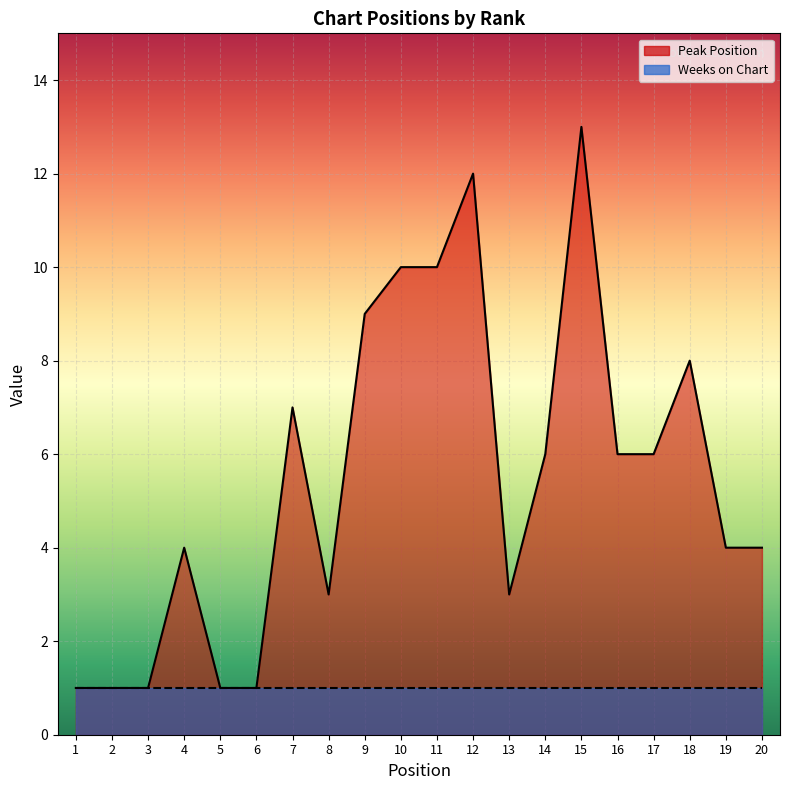

Rank the categories by value from highest to lowest.

15, 12, 10, 11, 9, 18, 7, 14, 16, 17, 4, 19, 20, 8, 13, 1, 2, 3, 5, 6